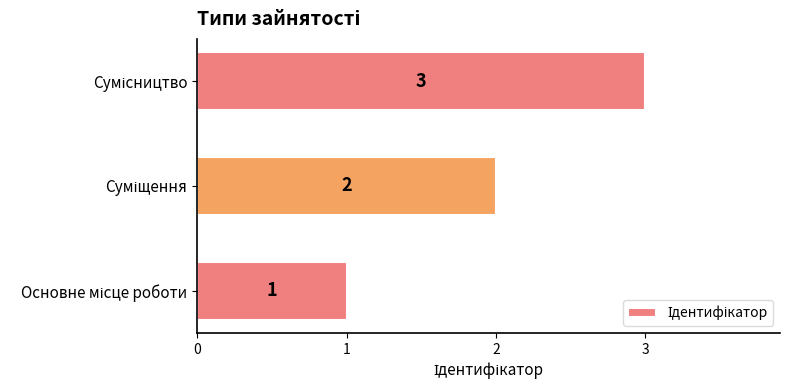

Count the values in the range 1 to 3.

3